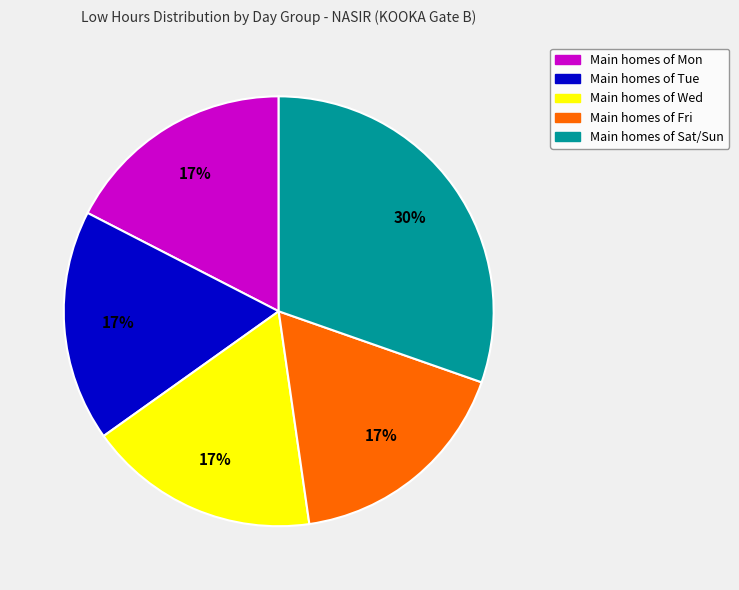

To the nearest percent, what is the average slice percentage?

20%